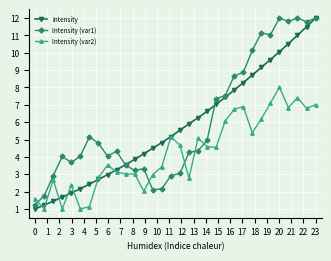

How many series are shown in this chart?

3